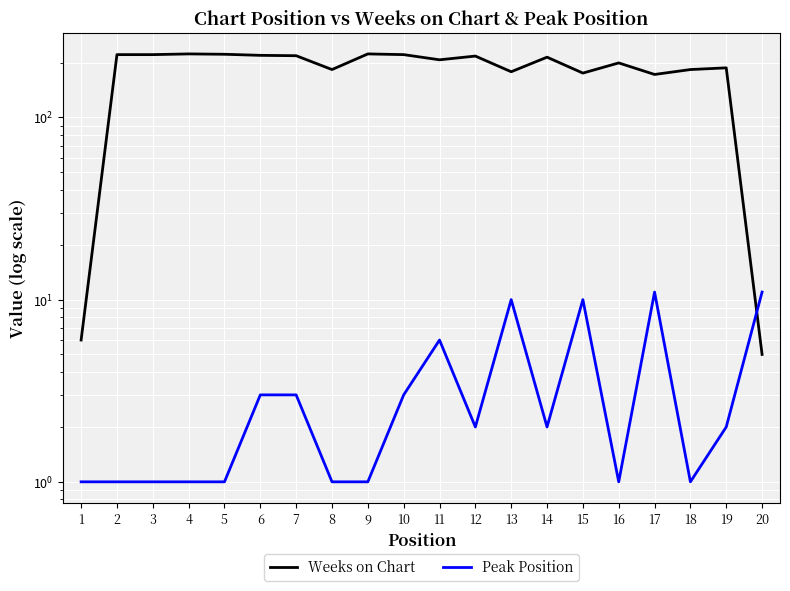

At how many categories does at least one series exceed 74?

18